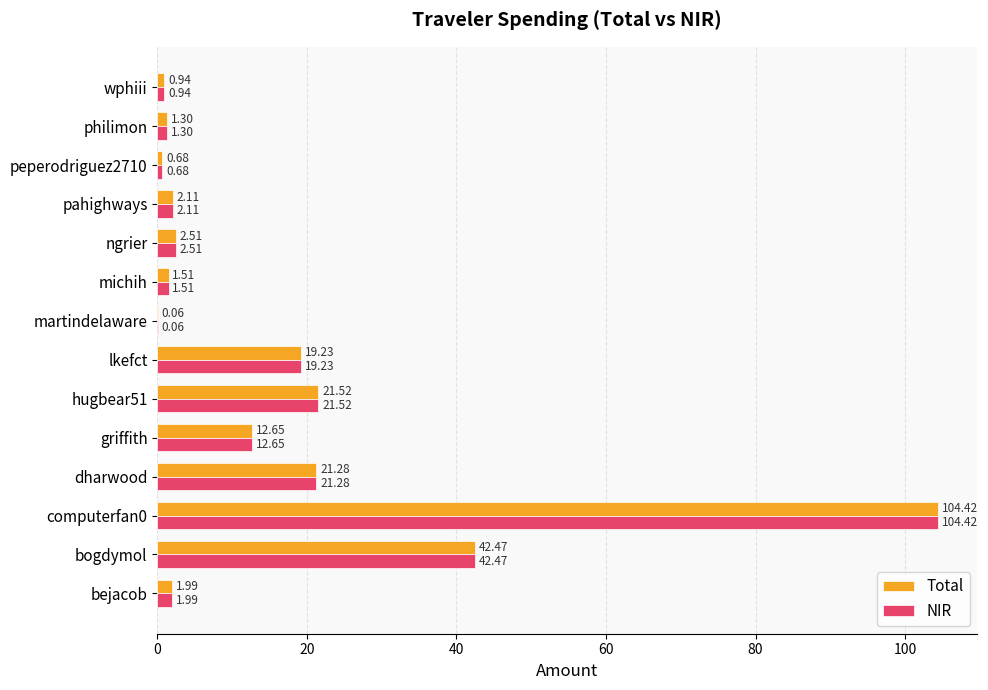

What is the sum of all NIR values?

232.7